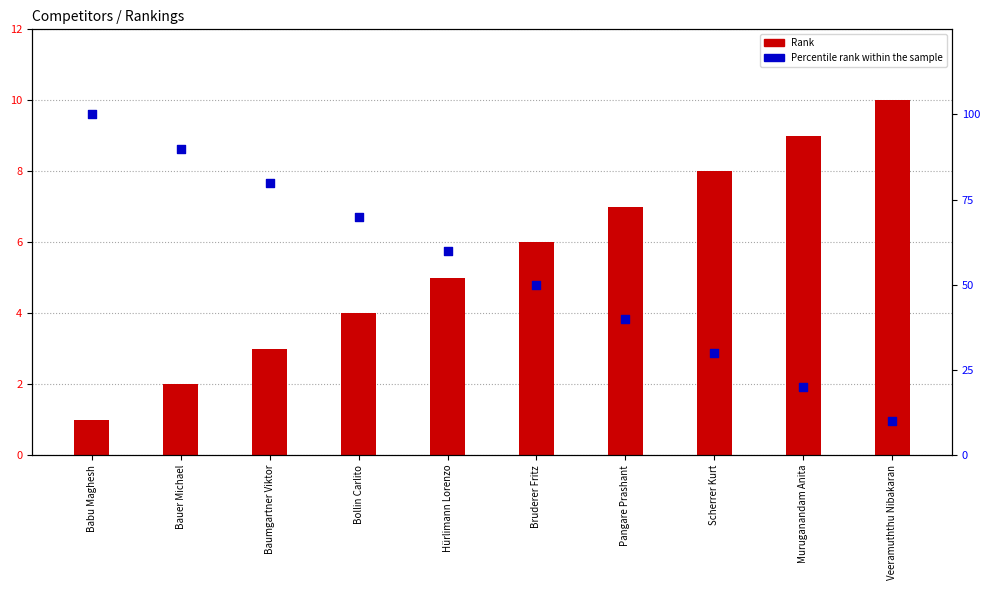

Which series reaches the minimum Y coordinate?

Rank